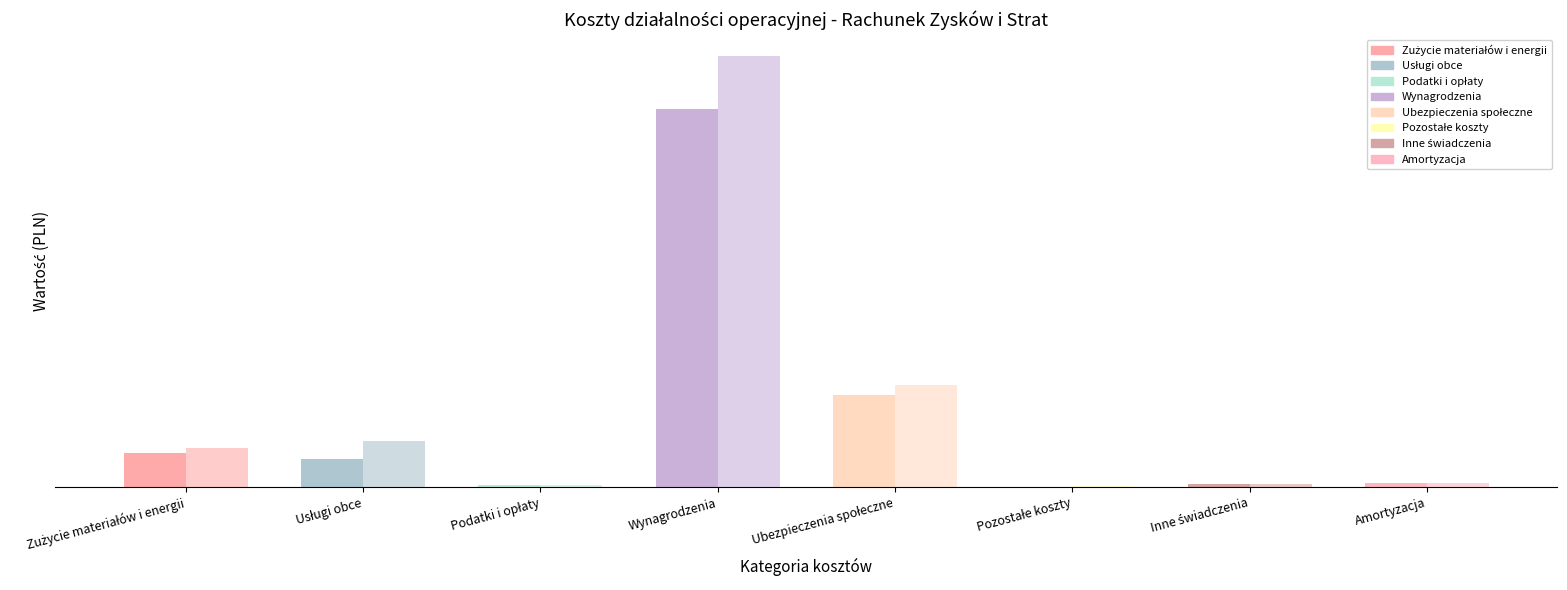

Are the bars horizontal?

No